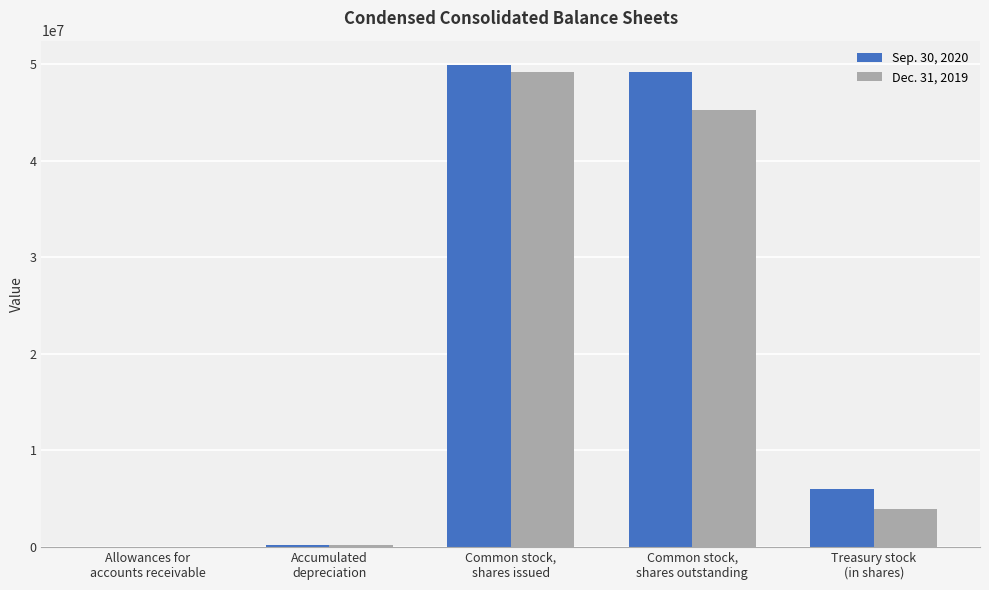

What is the maximum value shown in the chart?

49911000